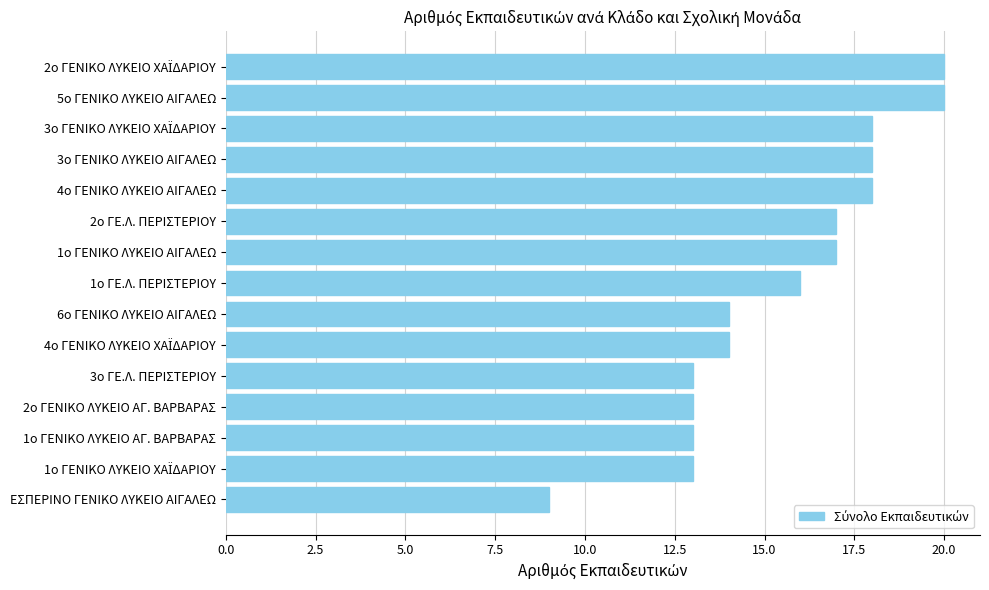

What value does the data have at 5o ΓΕΝΙΚΟ ΛΥΚΕΙΟ ΑΙΓΑΛΕΩ, to the nearest 10?

20